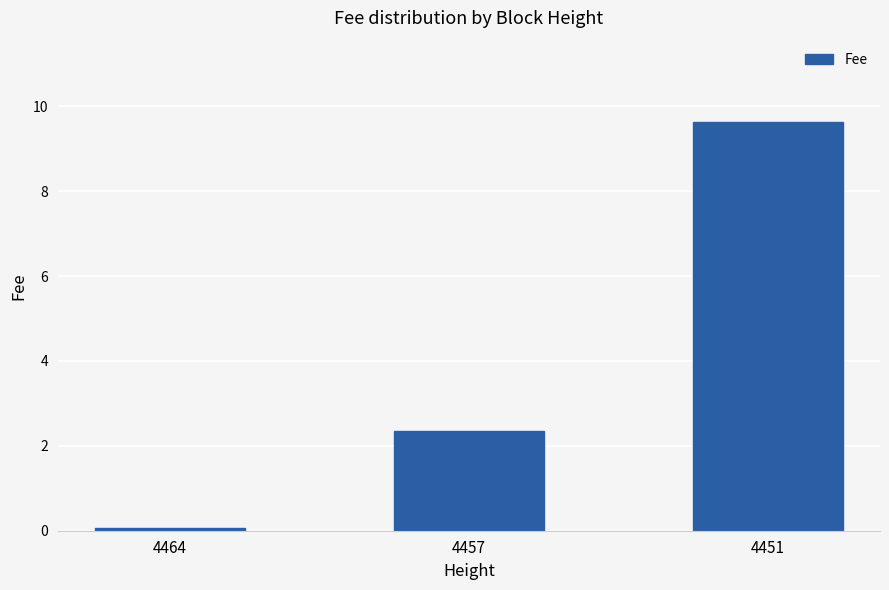

At which category does the chart reach its minimum across all series?

4464